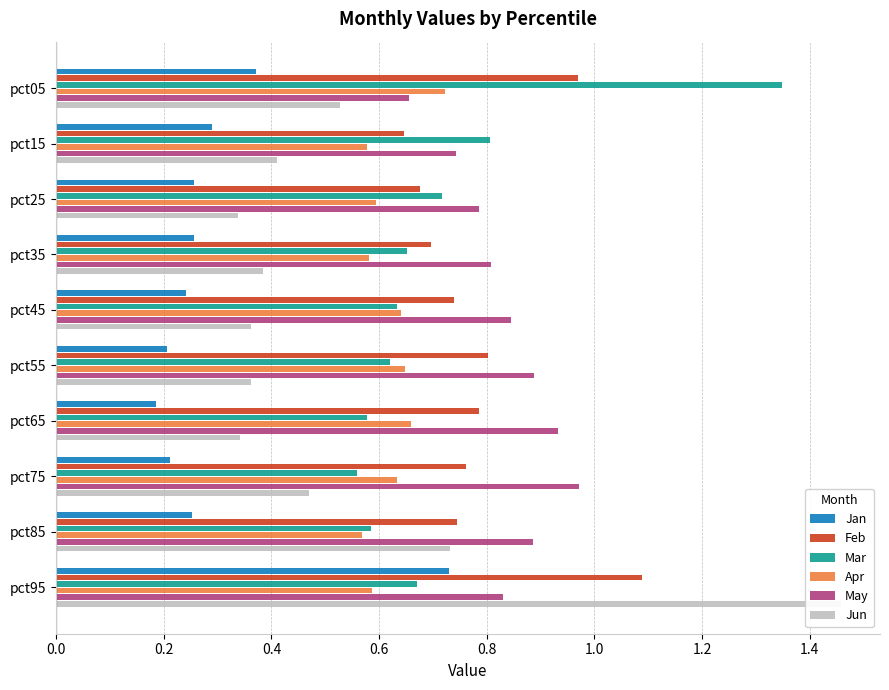

At how many categories does at least one series exceed 1?

2